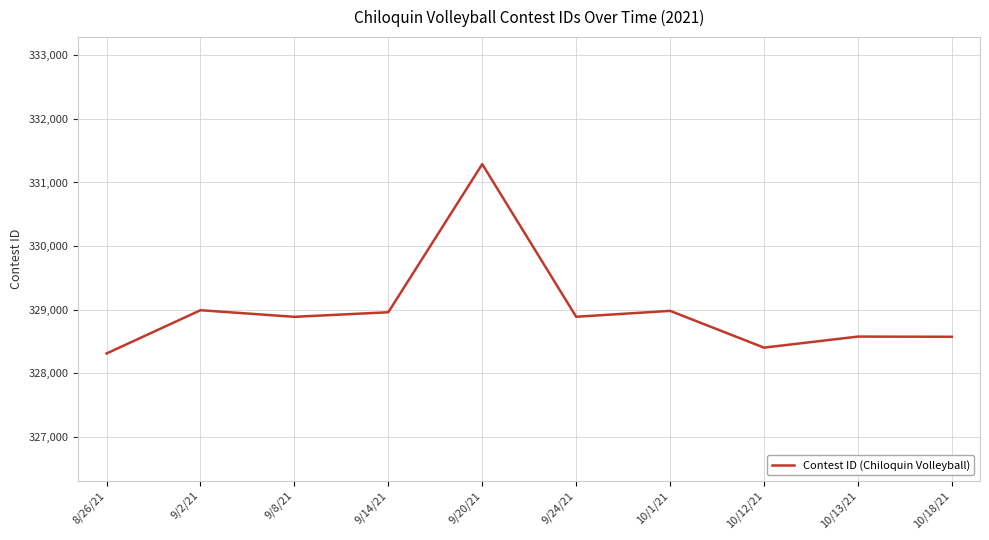

The value at 10/13/21 is 328574. True or false?

True